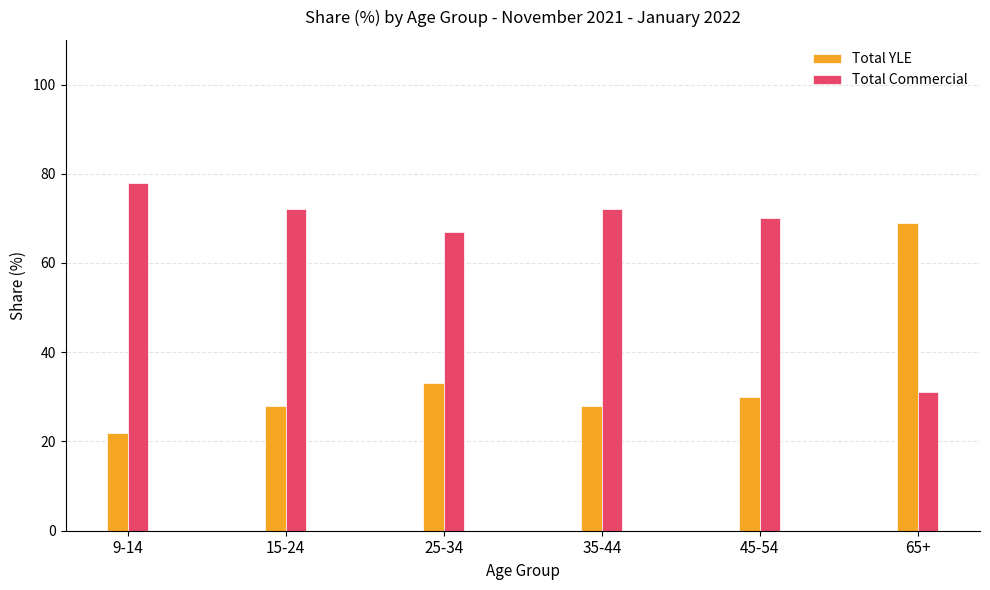

What is the value of the Total Commercial bar at the 1st from the left?

78